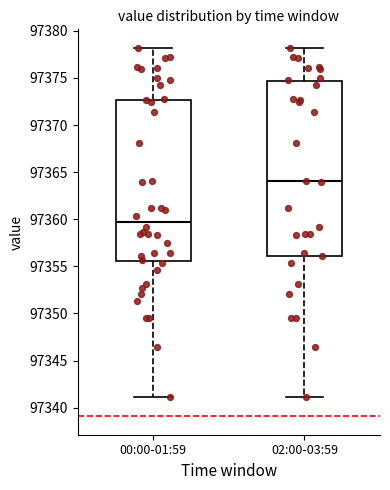

Reading left to right, transcribe this box plot: for each box, give where its median line is, the range the box spans, and where its two whiskers end, as read against the y-axis. The values are not printed on the chart, so give them approximately, as read against the axis.

00:00-01:59: median 97359.5, box 97355.5 to 97372.5, whiskers 97341.0 to 97378.0
02:00-03:59: median 97364.0, box 97356.0 to 97374.5, whiskers 97341.0 to 97378.0